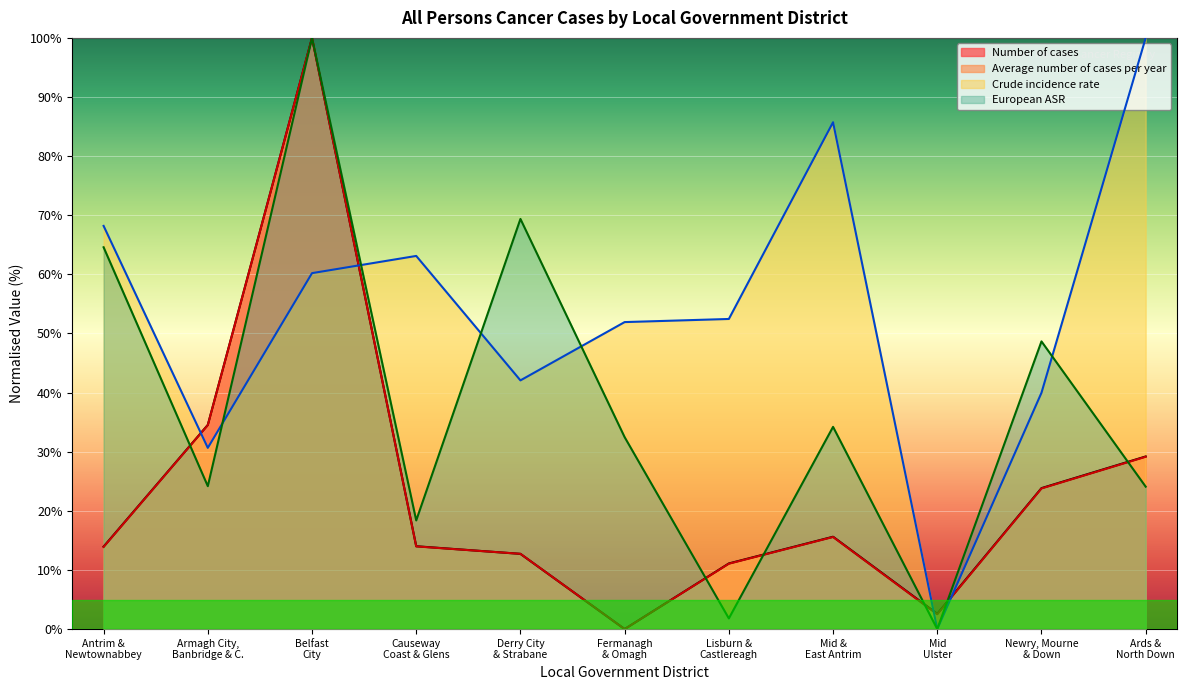

At which label does European ASR first exceed 32?

Antrim &
Newtownabbey